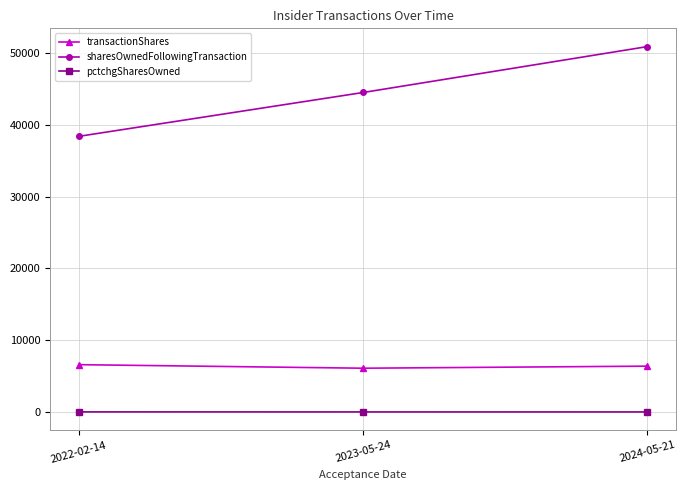

Read the transactionShares value at 2024-05-21.

6393